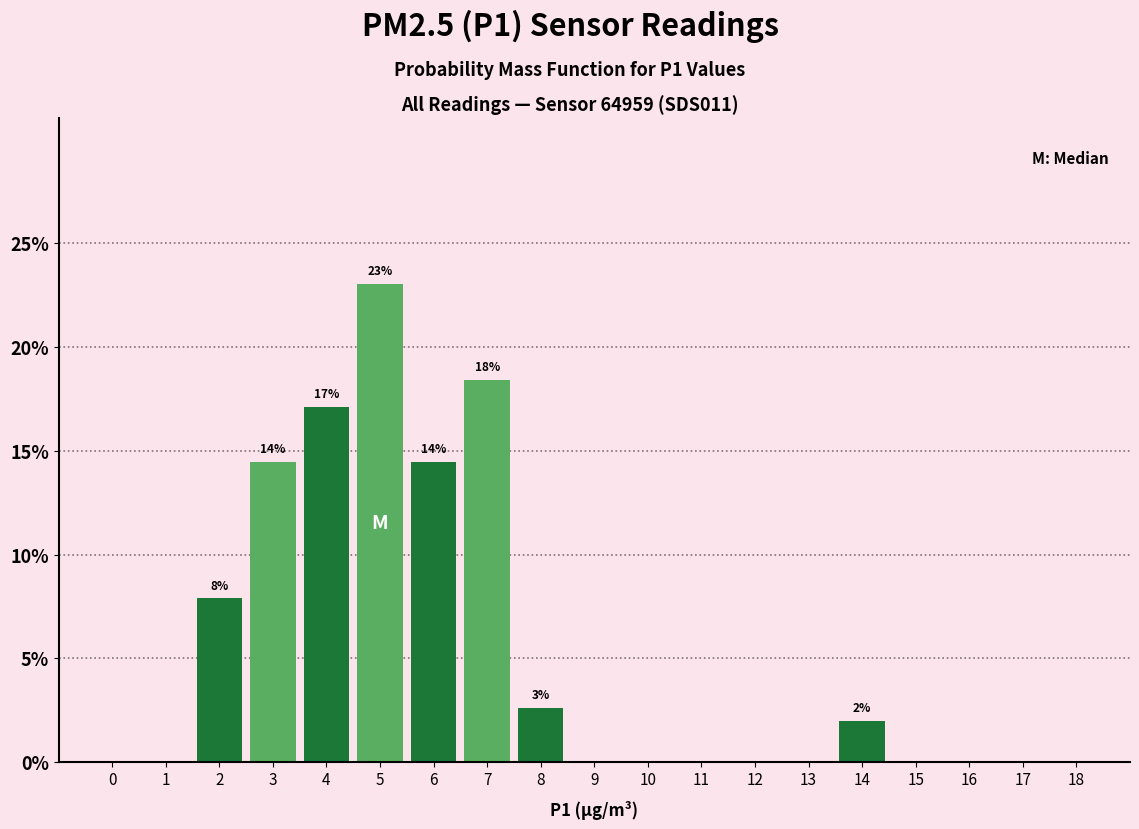

Reading right to left, list all the values displayed in this chart.

18=0.0	17=0.0	16=0.0	15=0.0	14=2.0	13=0.0	12=0.0	11=0.0	10=0.0	9=0.0	8=2.6	7=18.4	6=14.5	5=23.0	4=17.1	3=14.5	2=7.9	1=0.0	0=0.0